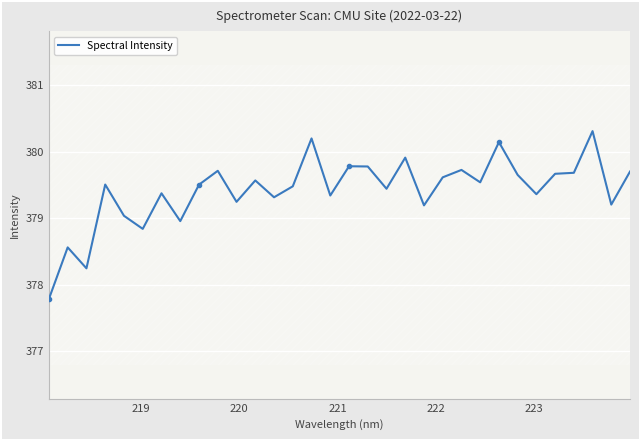

How many categories are shown in the chart?

32